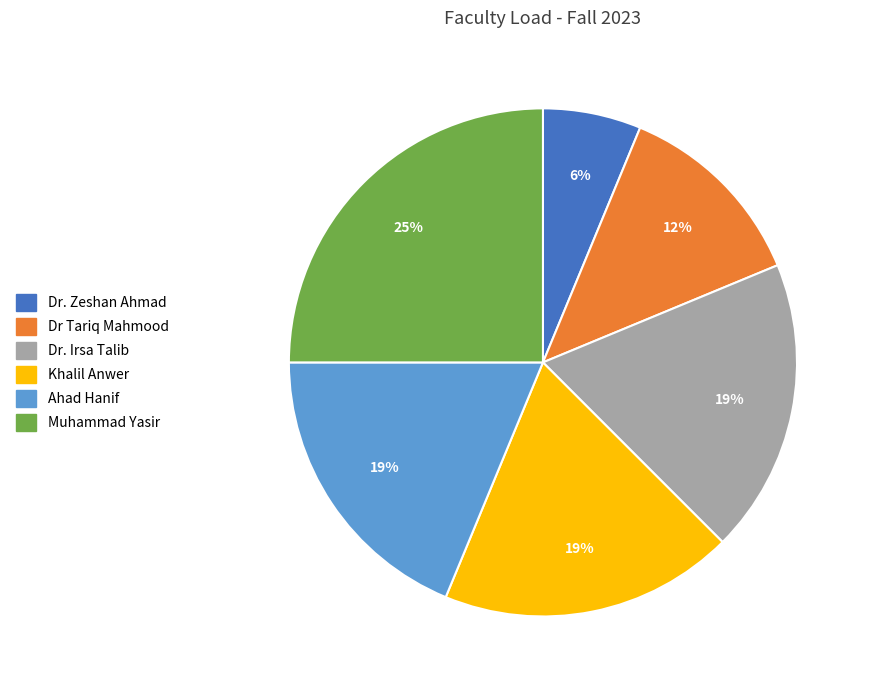

To the nearest percent, what is the difference between the largest and smallest slice percentages?

19%